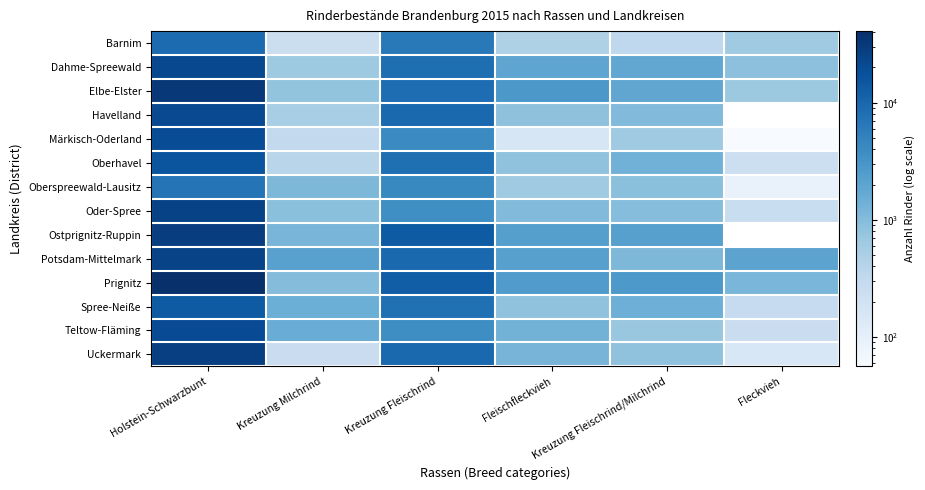

How many values in the Potsdam-Mittelmark series are below 2267?

3